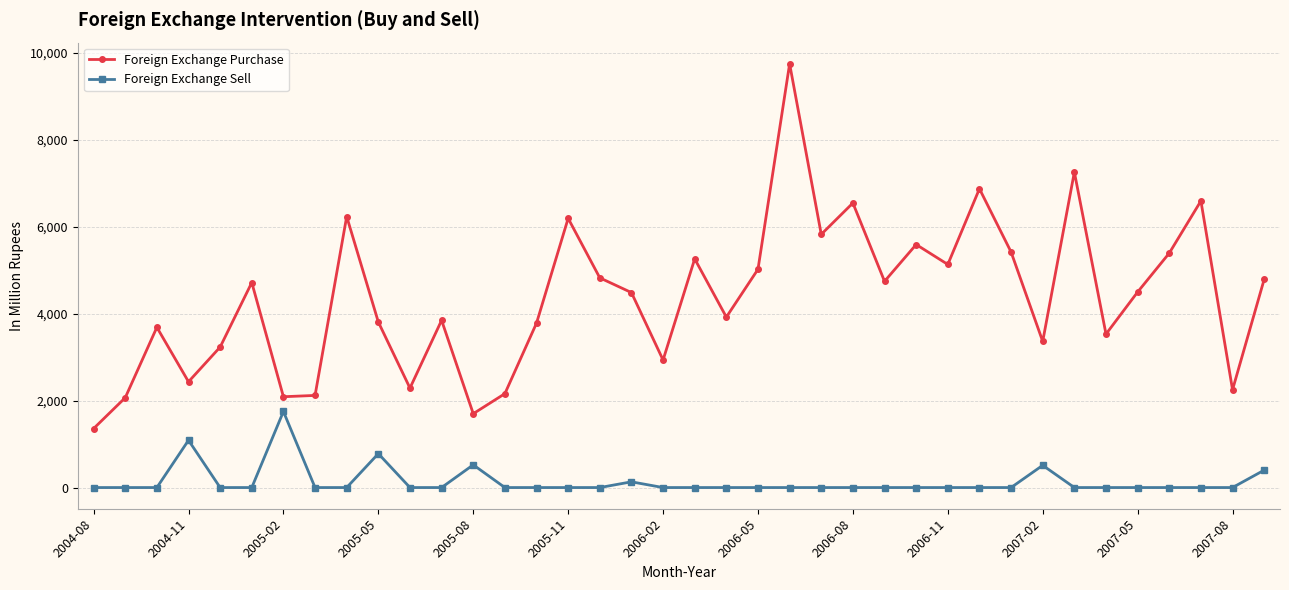

True or false: Foreign Exchange Purchase and Foreign Exchange Sell cross at least once.

False